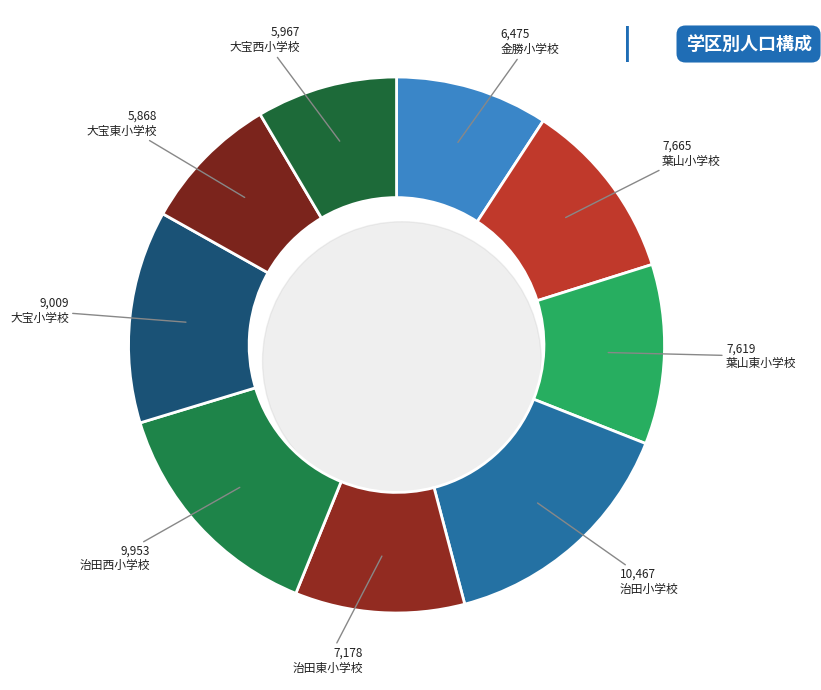

How many slices are in this pie chart?

9